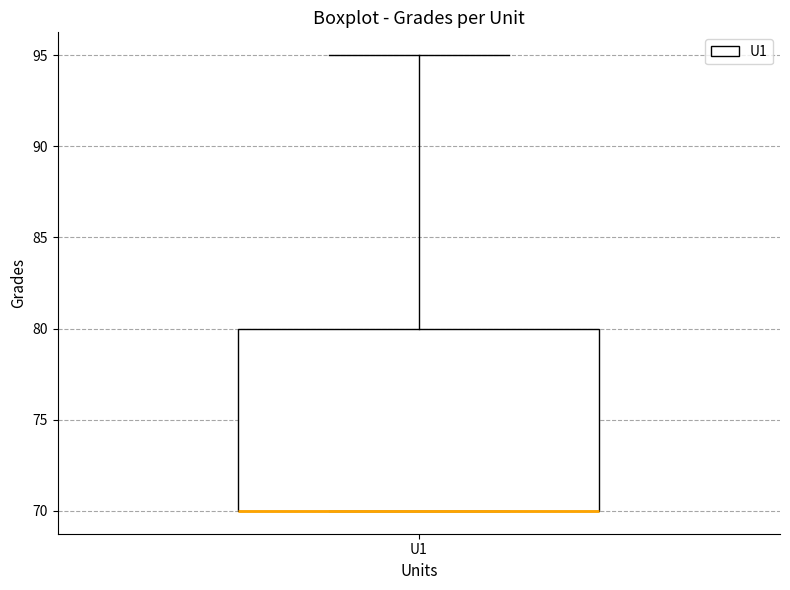

Transcribe this box plot: give where the median line is, the range the box spans, and where the two whiskers end, as read against the y-axis. The values are not printed on the chart, so give them approximately, as read against the axis.

median 70 (drawn on the box's lower edge), box 70 to 80, whiskers 70 to 95